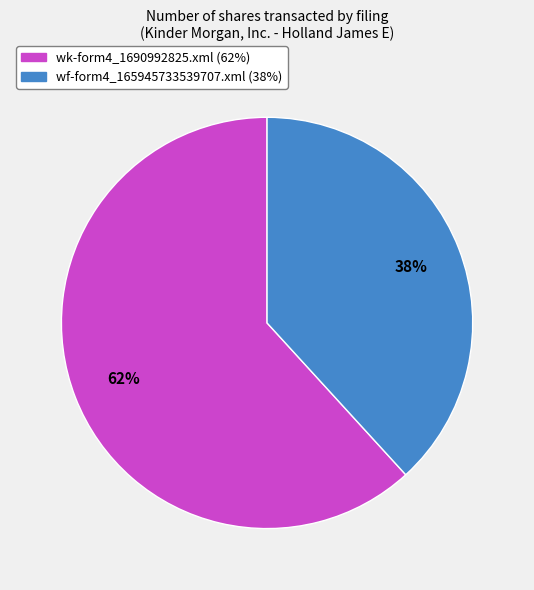

True or false: wf-form4_165945733539707.xml accounts for 50% of the total.

False